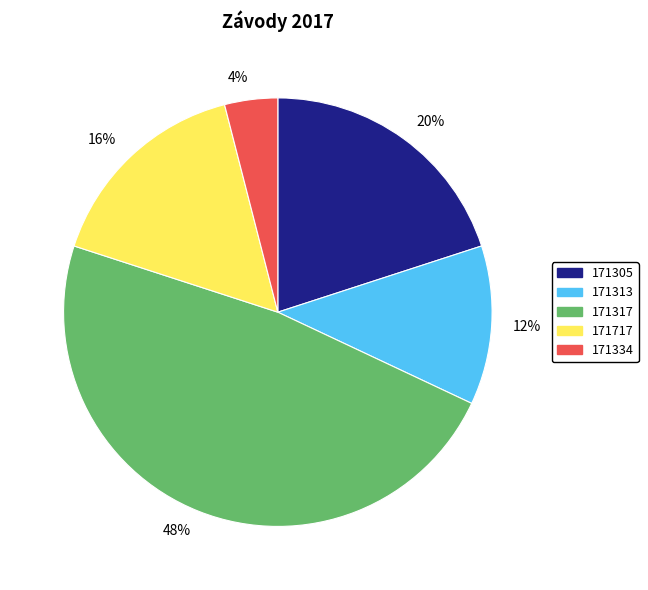

To the nearest percent, what is the difference between the largest and smallest slice percentages?

44%